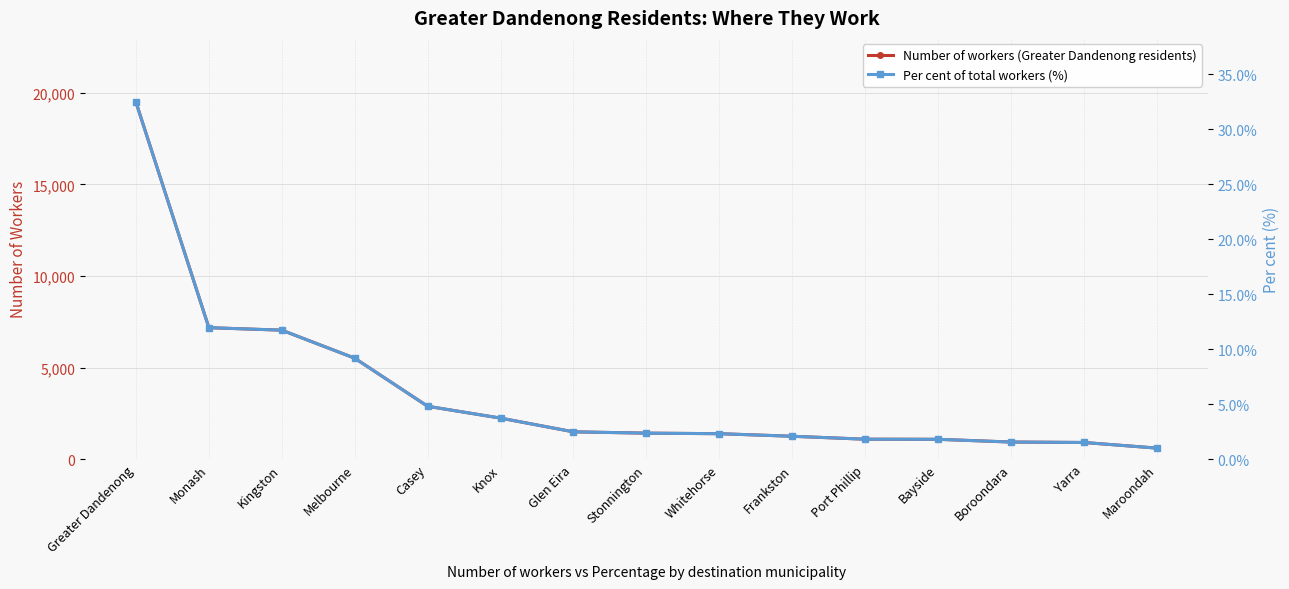

Does the chart have visible grid lines?

Yes